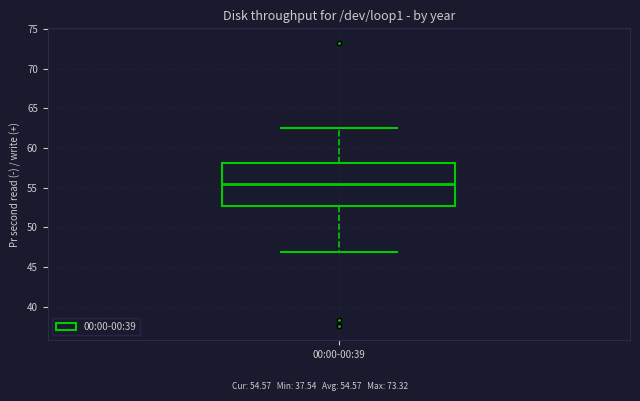

Transcribe this box plot: give where the median line is, the range the box spans, and where the two whiskers end, as read against the y-axis. The values are not printed on the chart, so give them approximately, as read against the axis.

median 55.5, box 52.5 to 58.0, whiskers 47.0 to 62.5